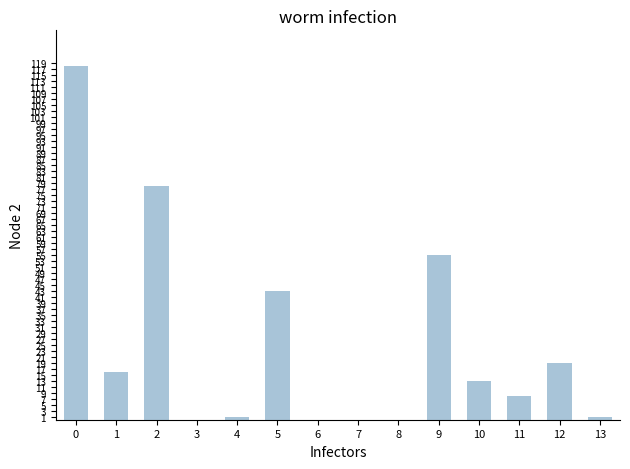

How many distinct data groups are displayed?

1